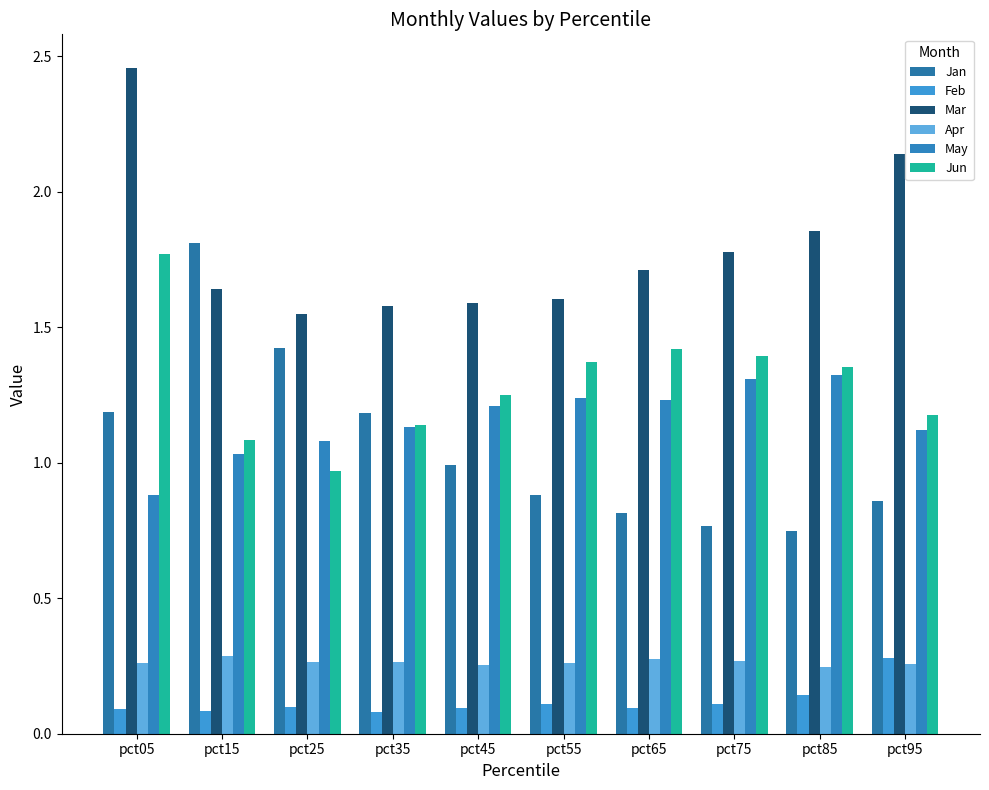

How many categories are shown in the chart?

10